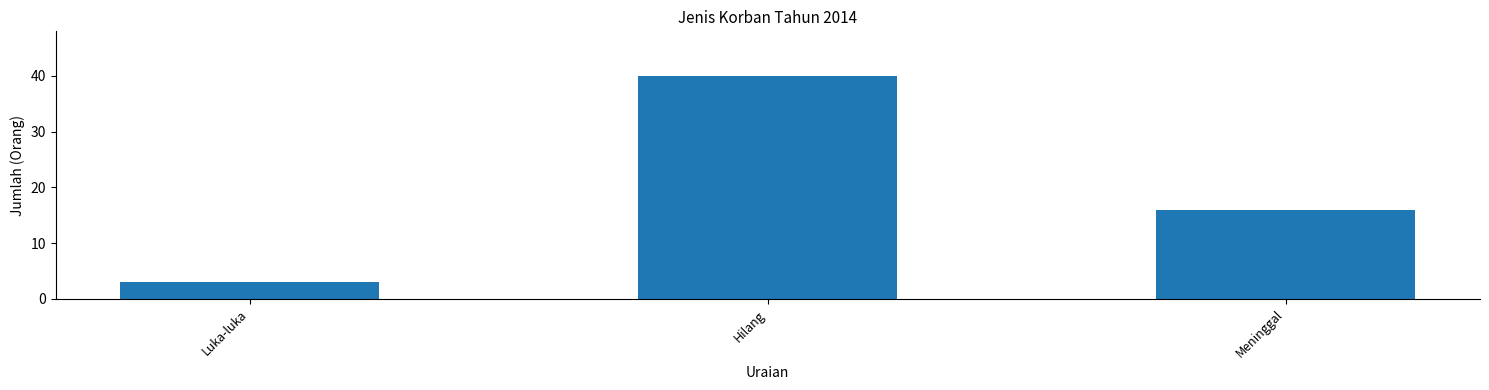

What is the change in value from Luka-luka to Hilang?

+37